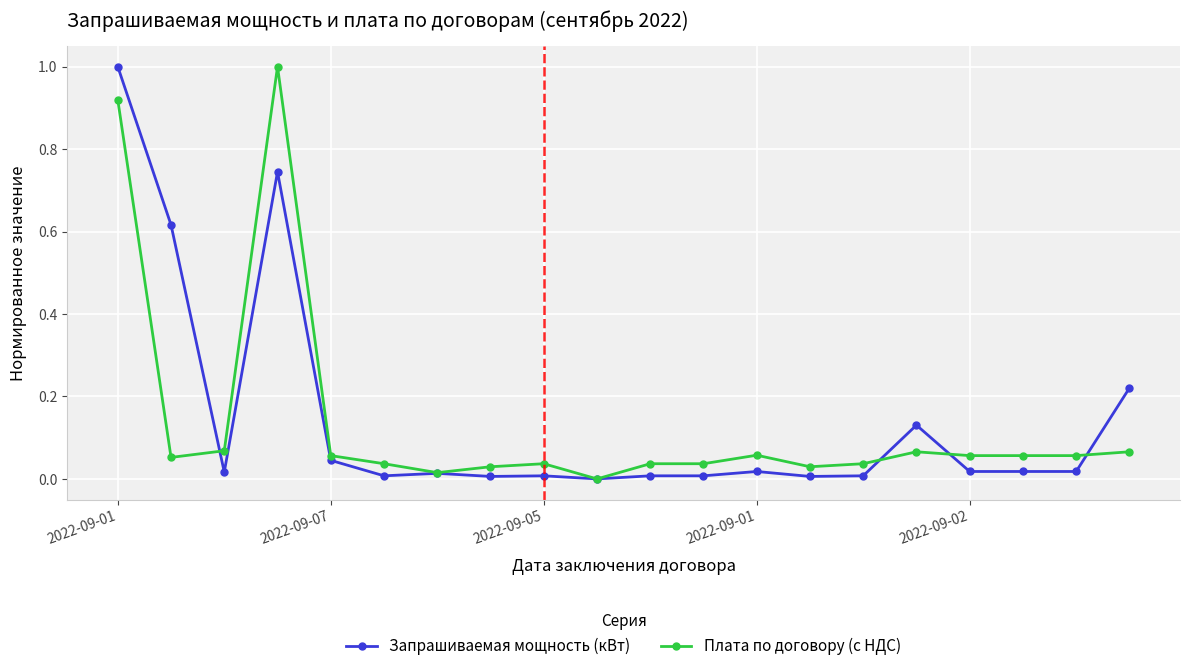

What is the highest value of the Запрашиваемая мощность (кВт) series?

1.0